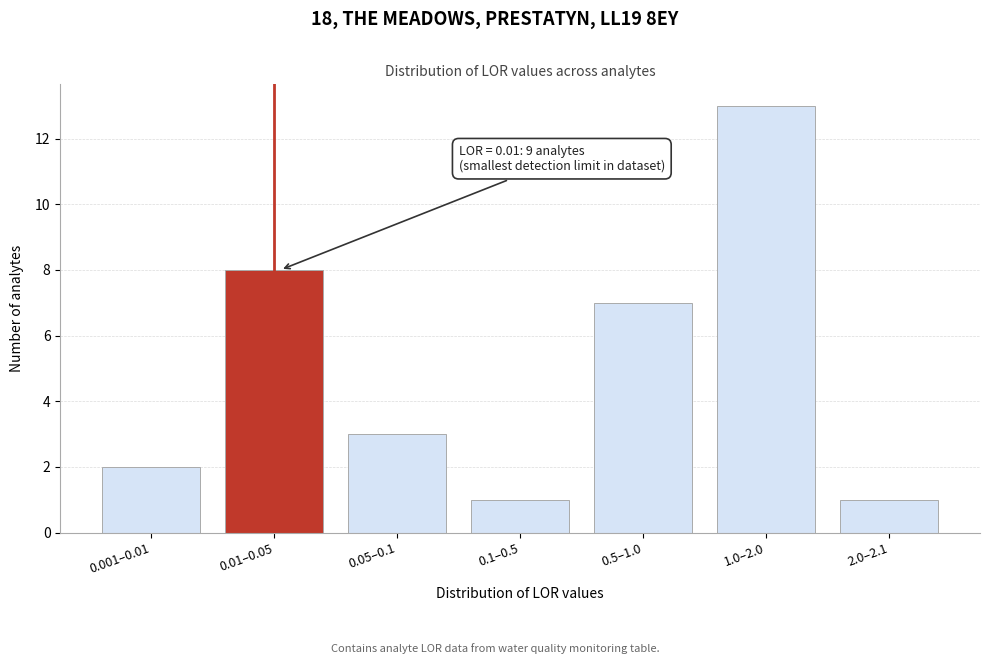

Reading right to left, list all the values displayed in this chart.

1	13	7	1	3	8	2